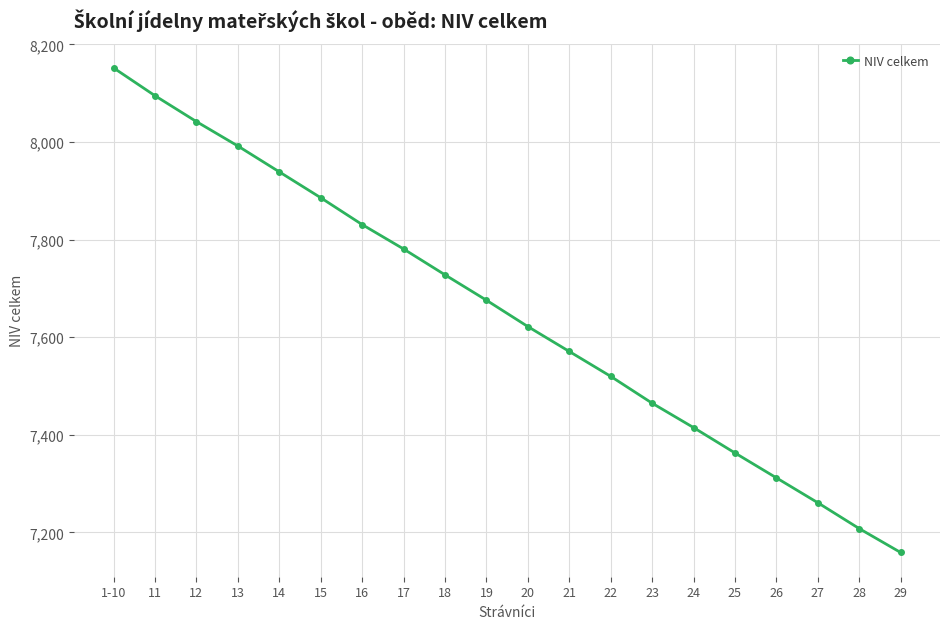

What is the label of the 12th point from the left?

21